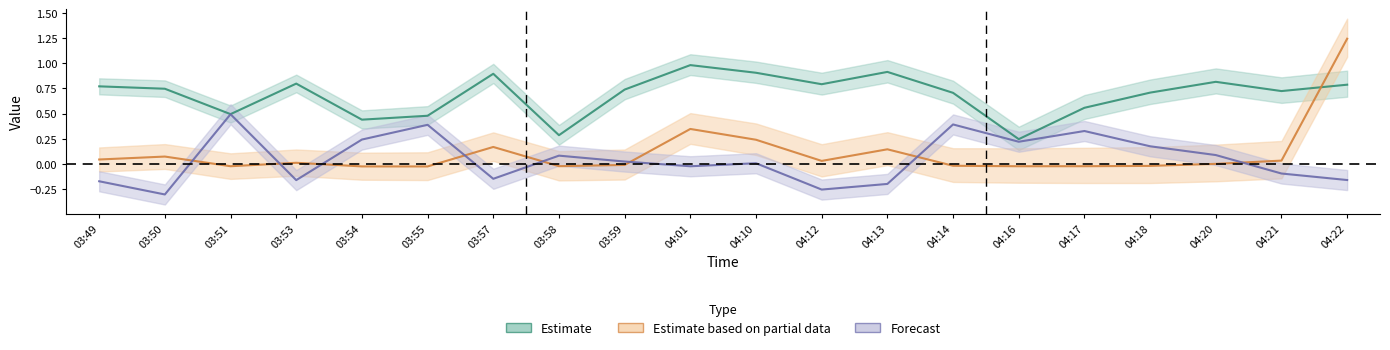

What is the average value of the Final238_206_Prop2SE series?

0.1